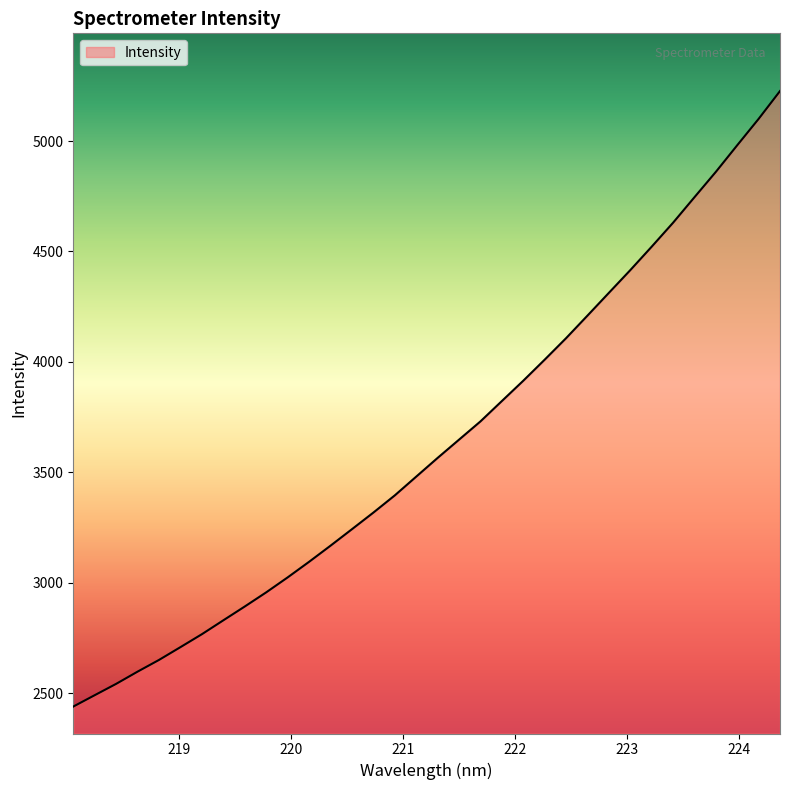

What is the minimum value shown in the chart?

2439.4